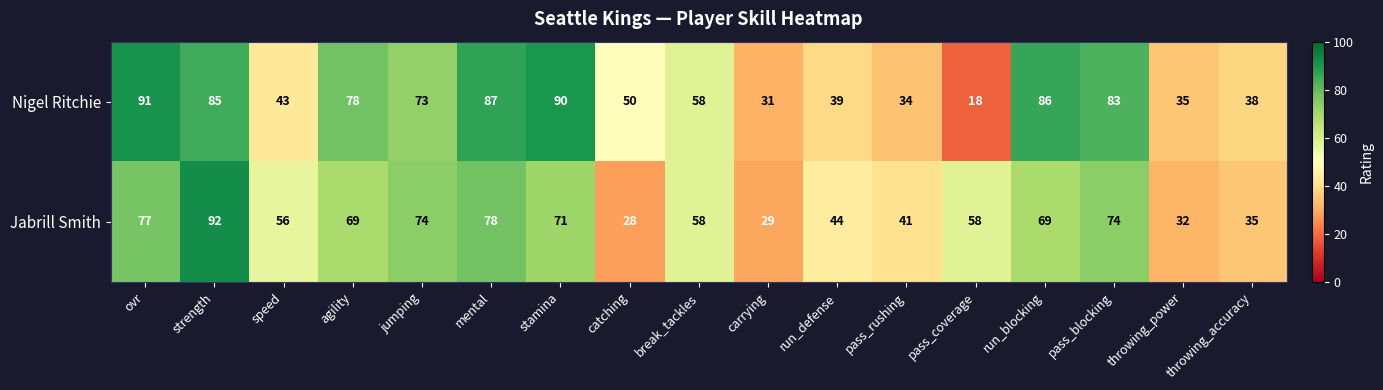

At which category is the sum across all series the highest?

strength